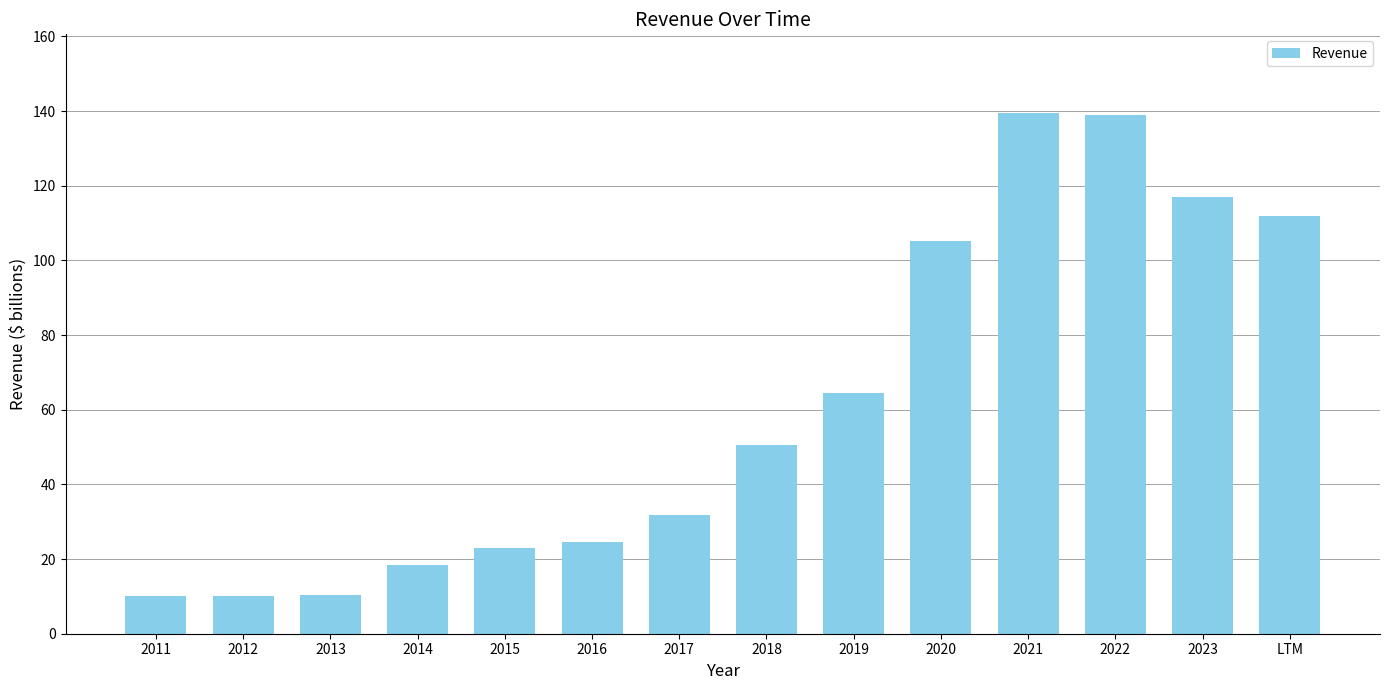

True or false: the data shows 23.1 at 2015.

True